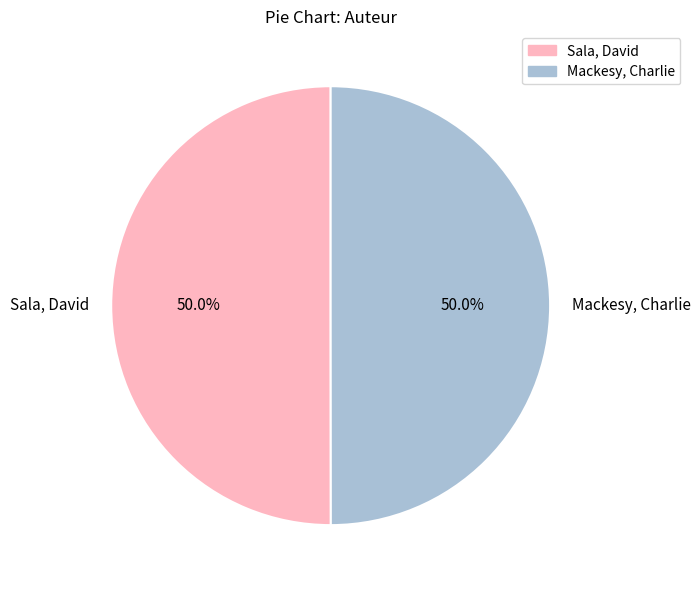

To the nearest percent, what is the average slice percentage?

50%